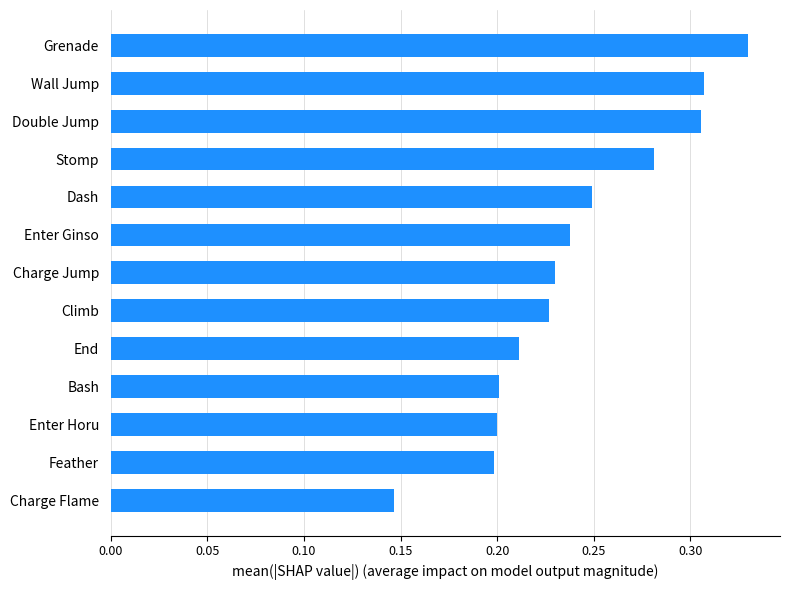

What is the sum of the values at Climb and Dash?

0.5